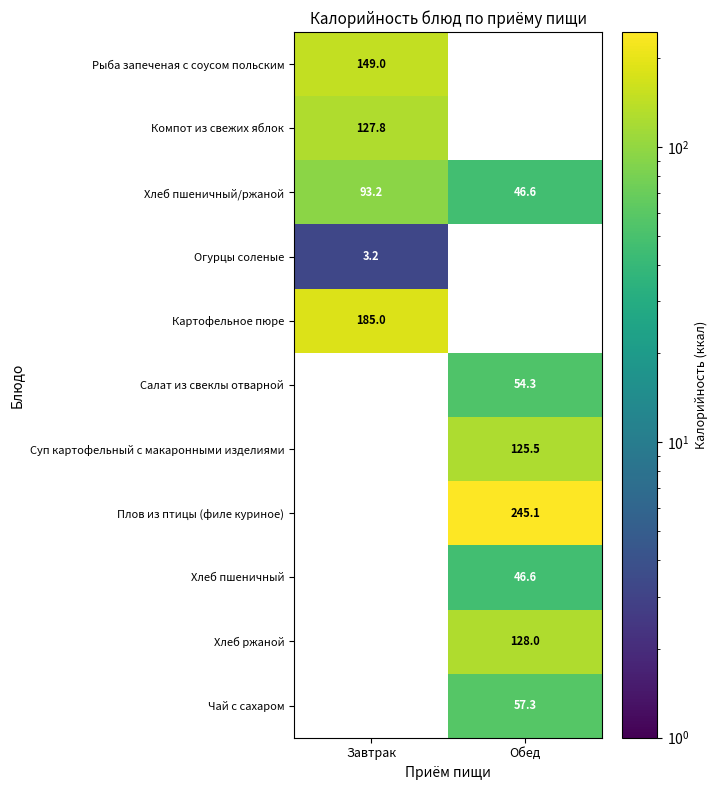

Is the value of Хлеб пшеничный at Обед greater than the value of Салат из свеклы отварной at Обед?

No